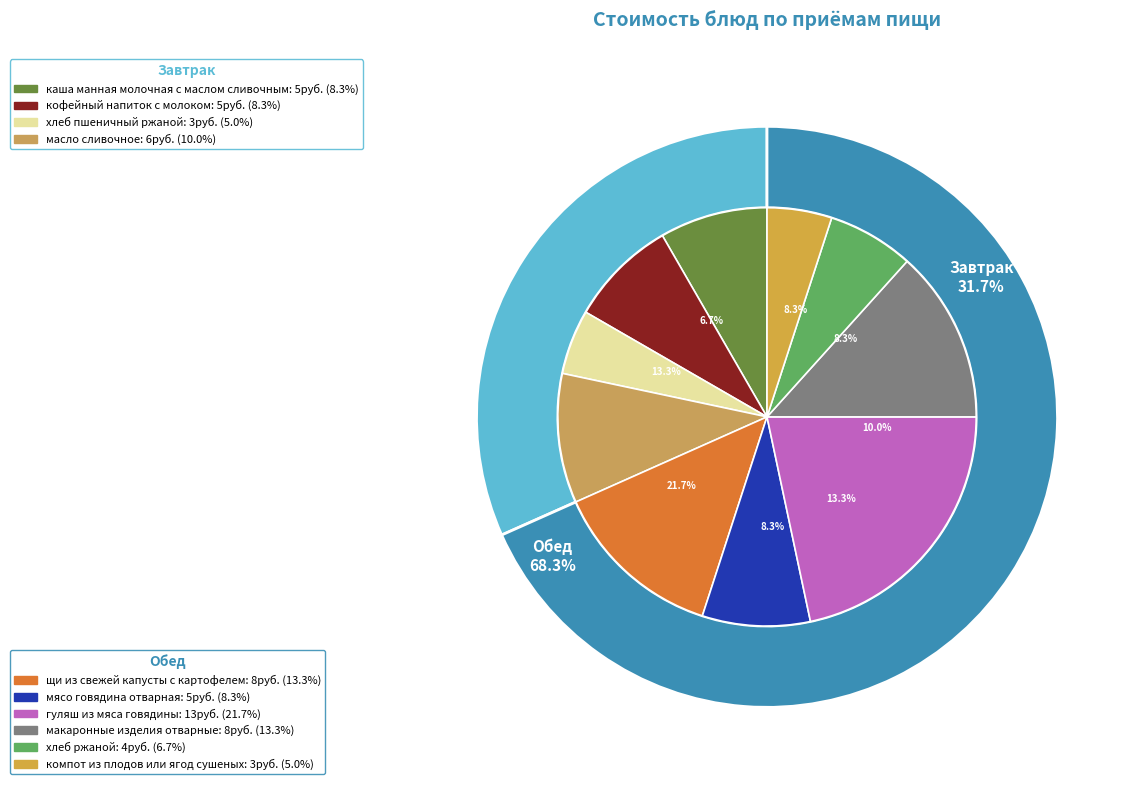

How many segments does this pie chart have?

10